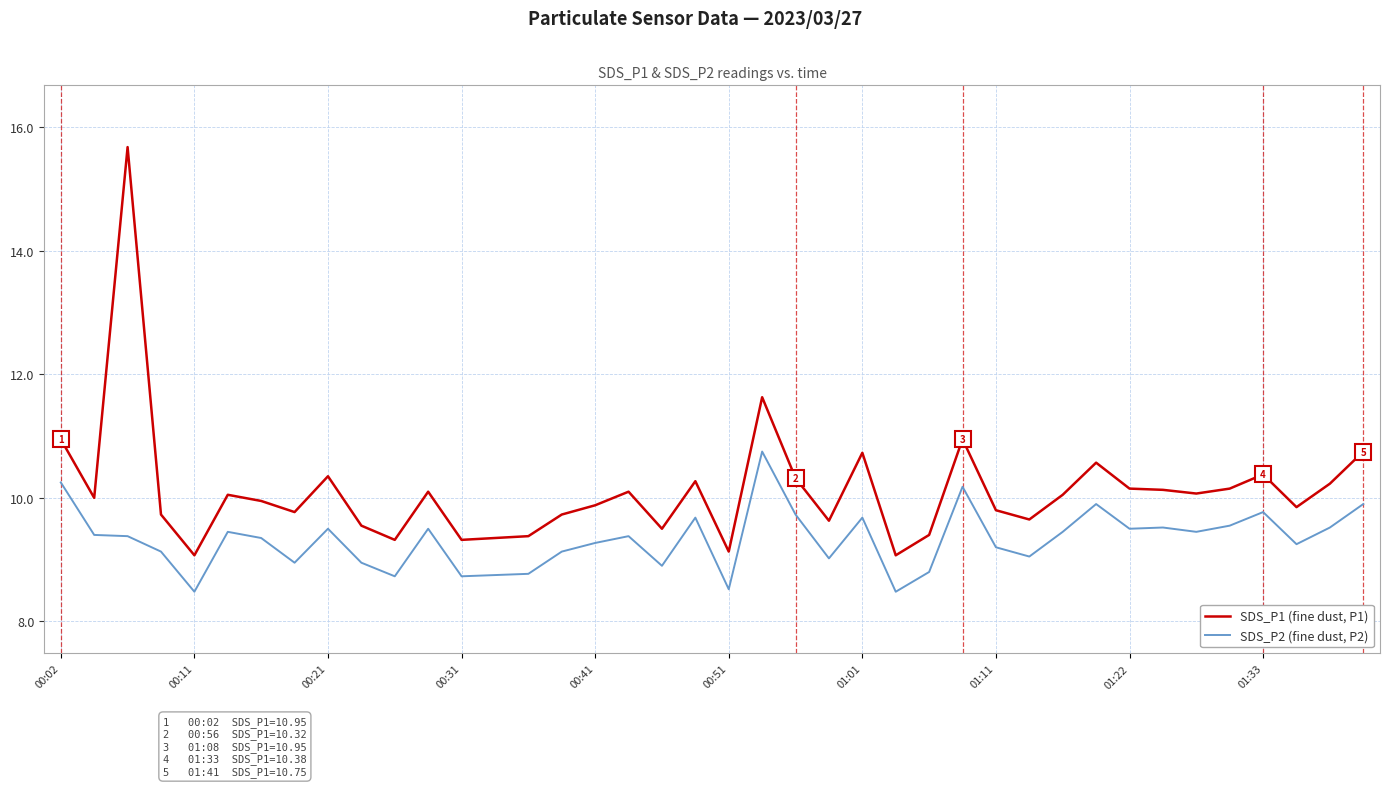

Which series has the largest range (max minus min)?

SDS_P1 (fine dust, P1)